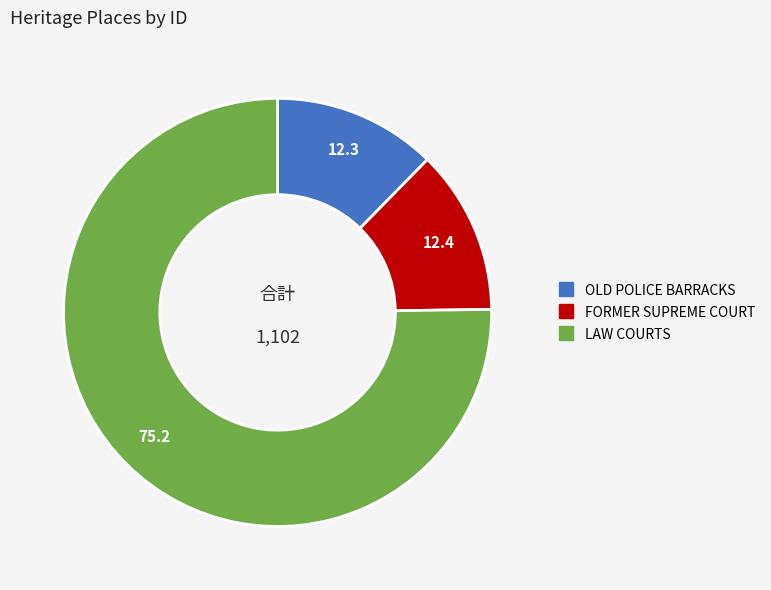

True or false: FORMER SUPREME COURT accounts for 6% of the total.

False